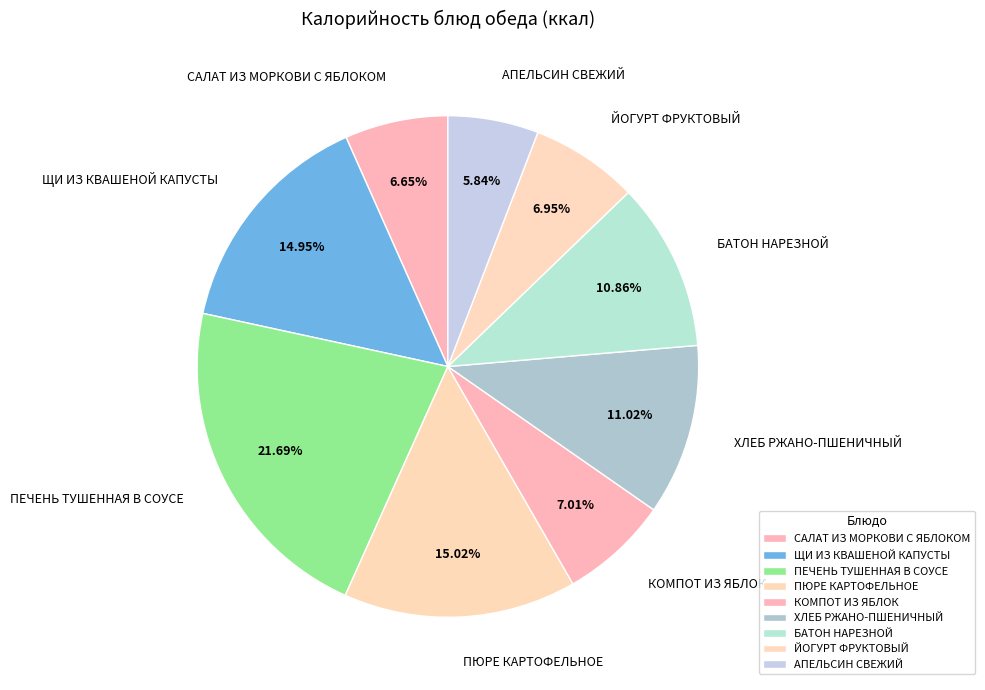

What portion of the pie excludes ПЕЧЕНЬ ТУШЕННАЯ В СОУСЕ?

78.3%